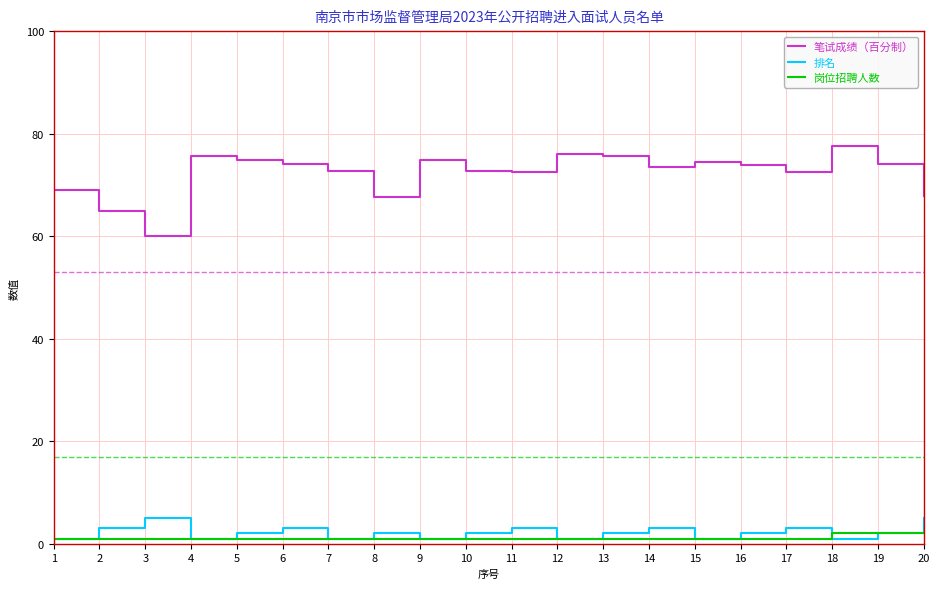

What is the greatest value displayed?

77.5